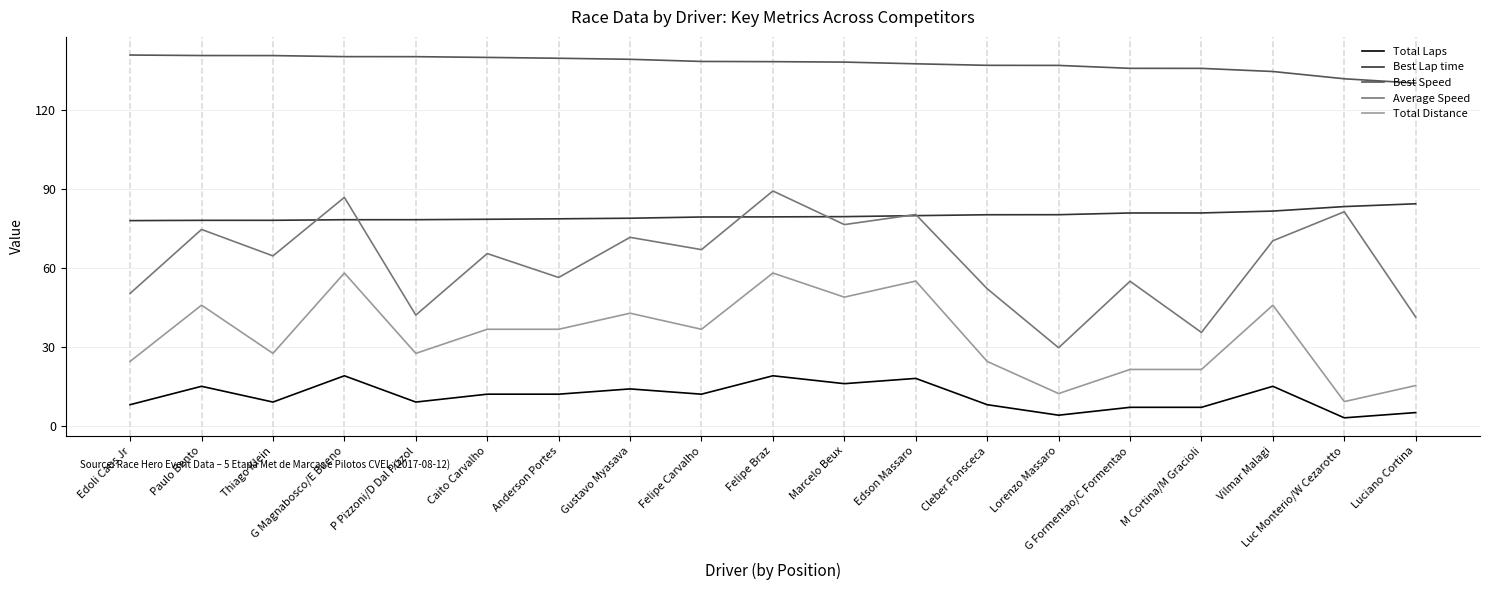

How many values in the Average Speed series exceed 65?

10